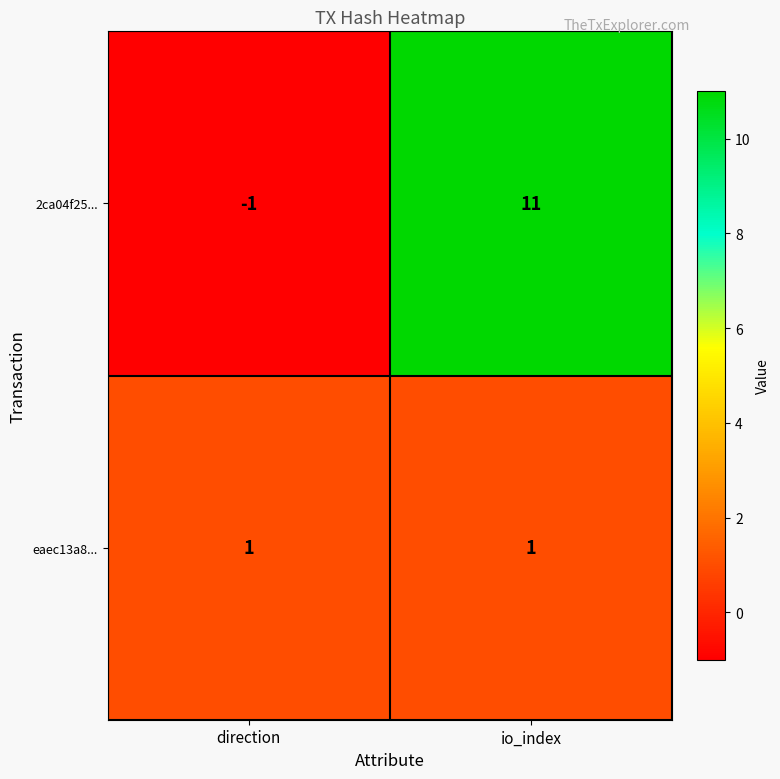

How many distinct data groups are displayed?

2